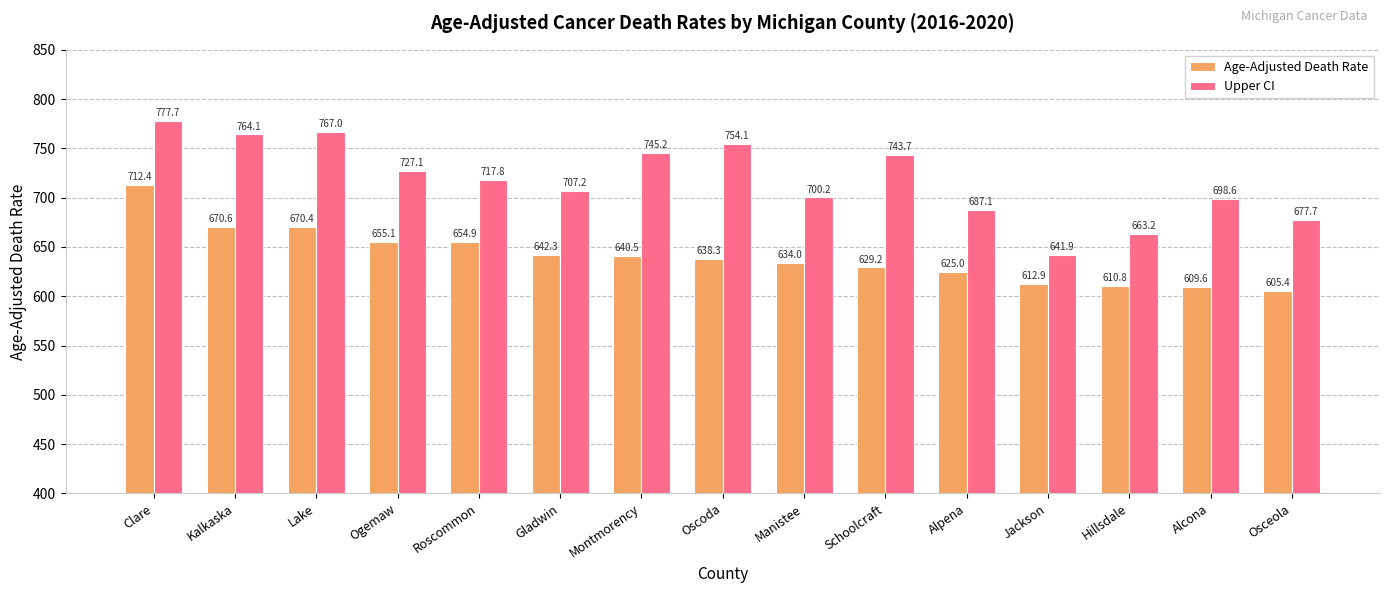

At how many categories does at least one series exceed 755?

3